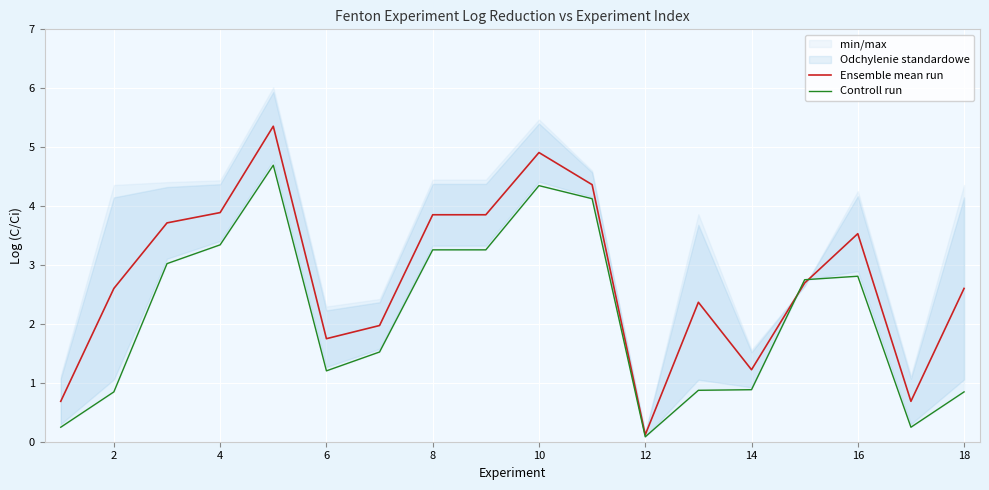

How many data points does each series have?

18